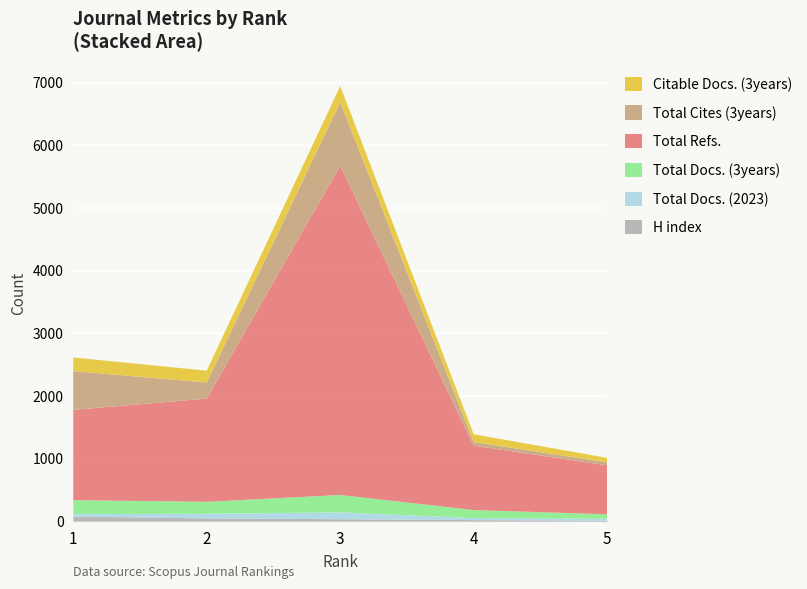

Reading right to left, list all the values displayed in this chart.

H index: 9	17	31	44	74
Total Docs. (2023): 28	32	109	74	39
Total Docs. (3years): 73	128	278	191	222
Total Refs.: 782	1028	5257	1648	1441
Total Cites (3years): 47	58	1013	256	619
Citable Docs. (3years): 71	124	257	189	218